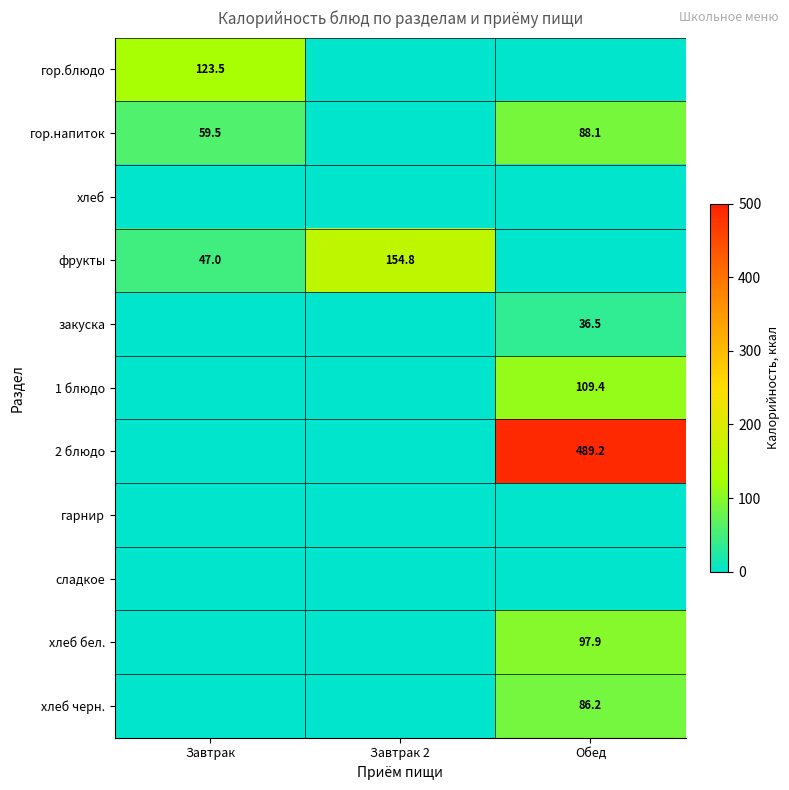

At which category is the sum across all series the highest?

Обед